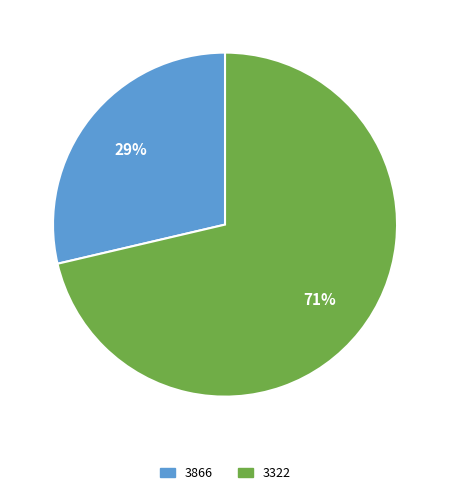

Is the sum of 3322 and 3866 greater than half?

Yes